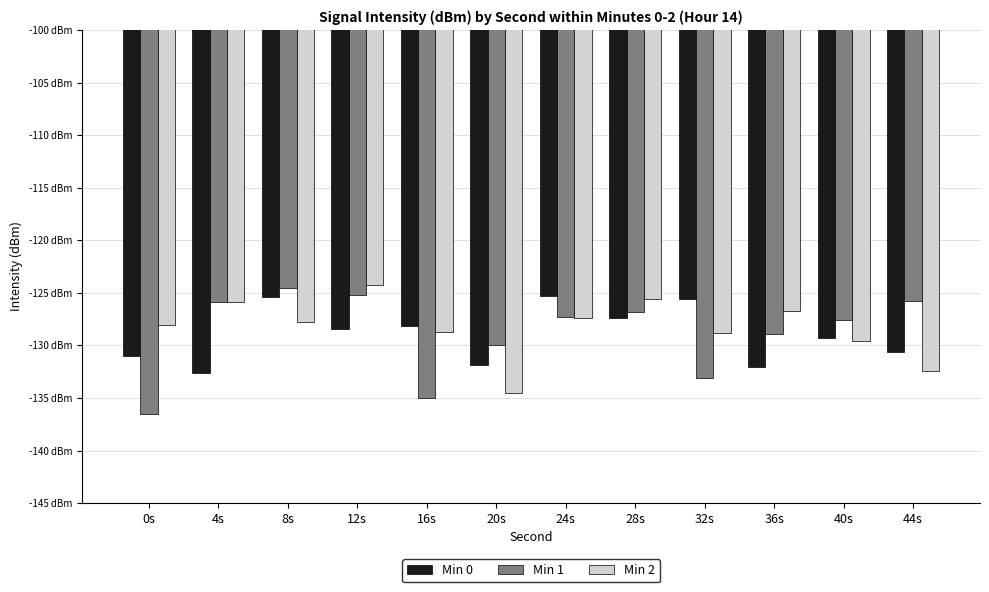

At which label does Min 1 first exceed -127?

4s